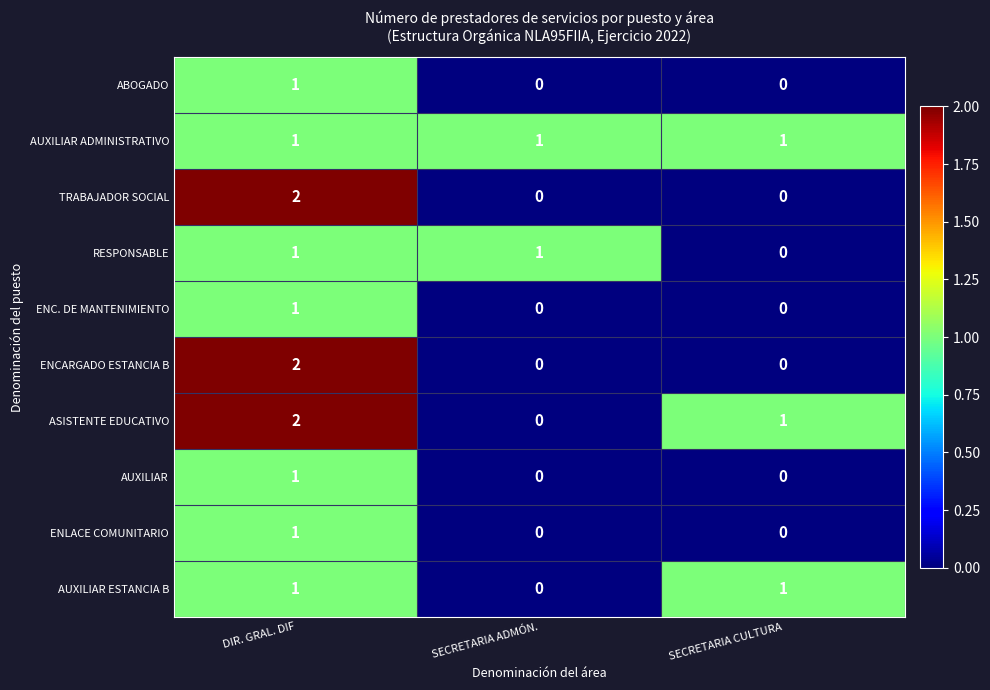

How many AUXILIAR values are between 0 and 1?

3